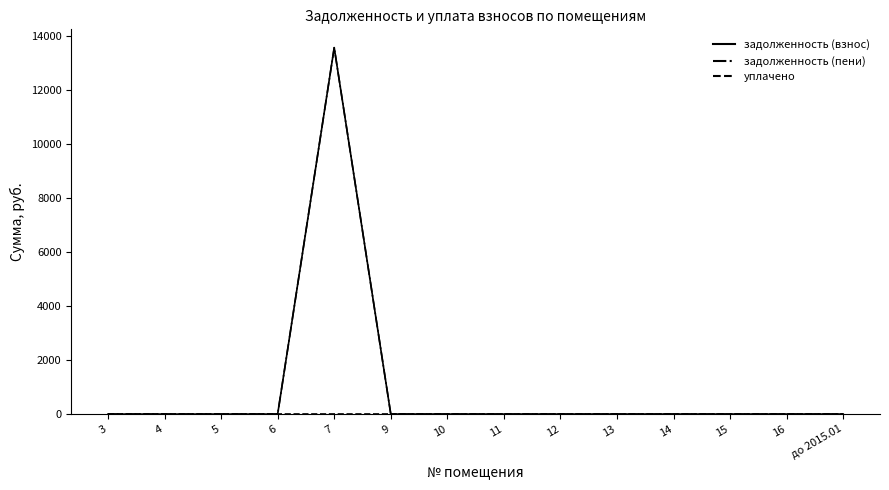

Reading right to left, what are all the values shown in this chart?

задолженность (взнос): 0.0	0.0	0.0	0.0	0.0	0.0	0.0	0.0	0.0	13562.8	0.0	0.0	0.0	0.0
задолженность (пени): 0.0	0.0	0.0	0.0	0.0	0.0	0.0	0.0	0.0	13562.8	0.0	0.0	0.0	0.0
уплачено: 0.0	0.0	0.0	0.0	0.0	0.0	0.0	0.0	0.0	0.0	0.0	0.0	0.0	0.0